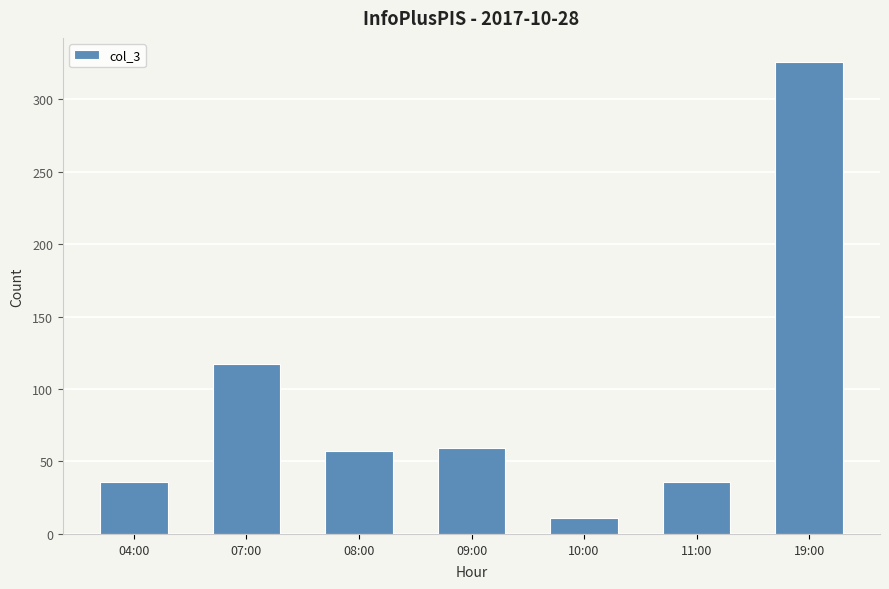

The chart shows a value of 59 at 09:00. True or false?

True